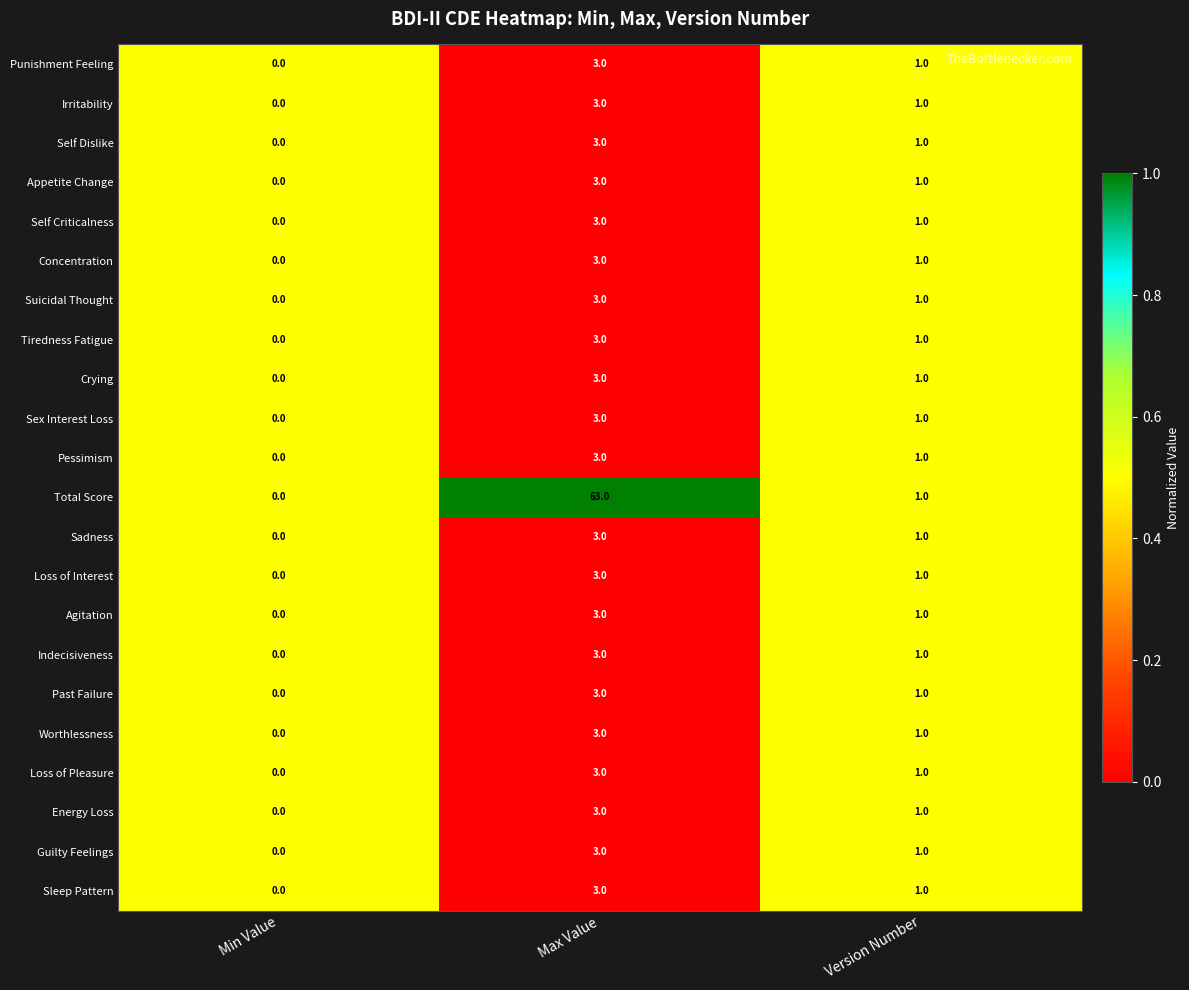

Which series has the largest total across all categories?

Total Score